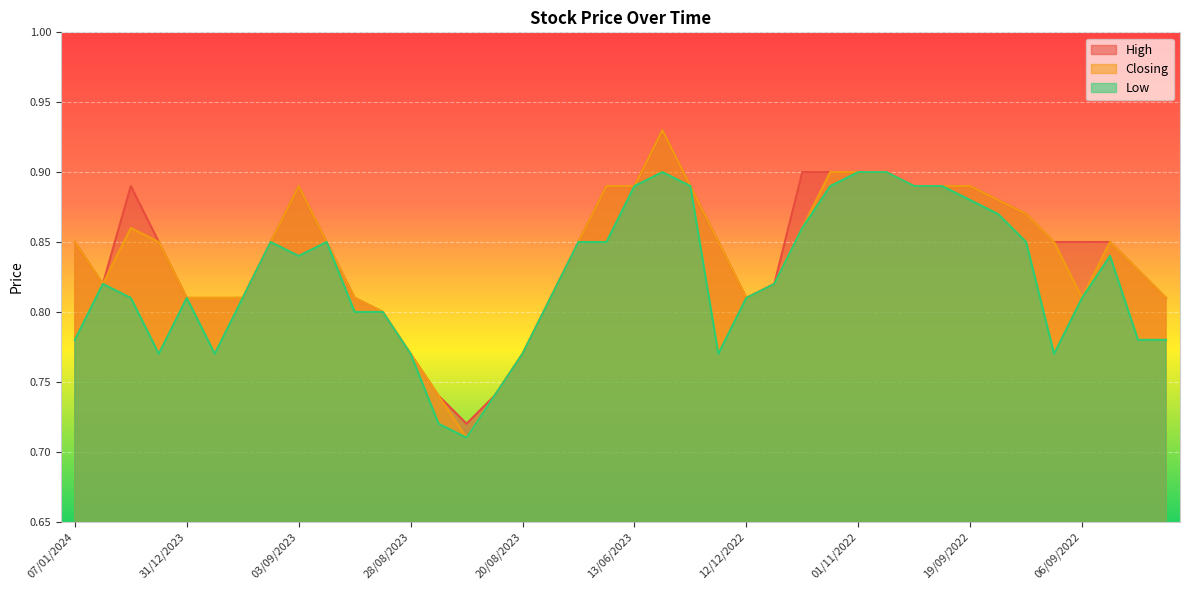

What is the label of the 23rd point from the left?

14/12/2022